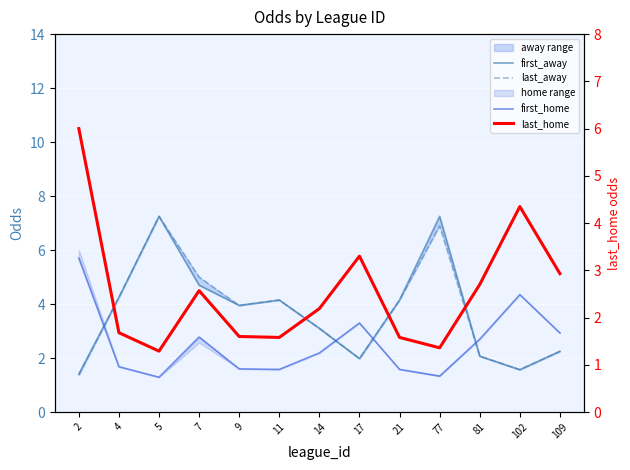

Which series has the widest spread of values?

last_away